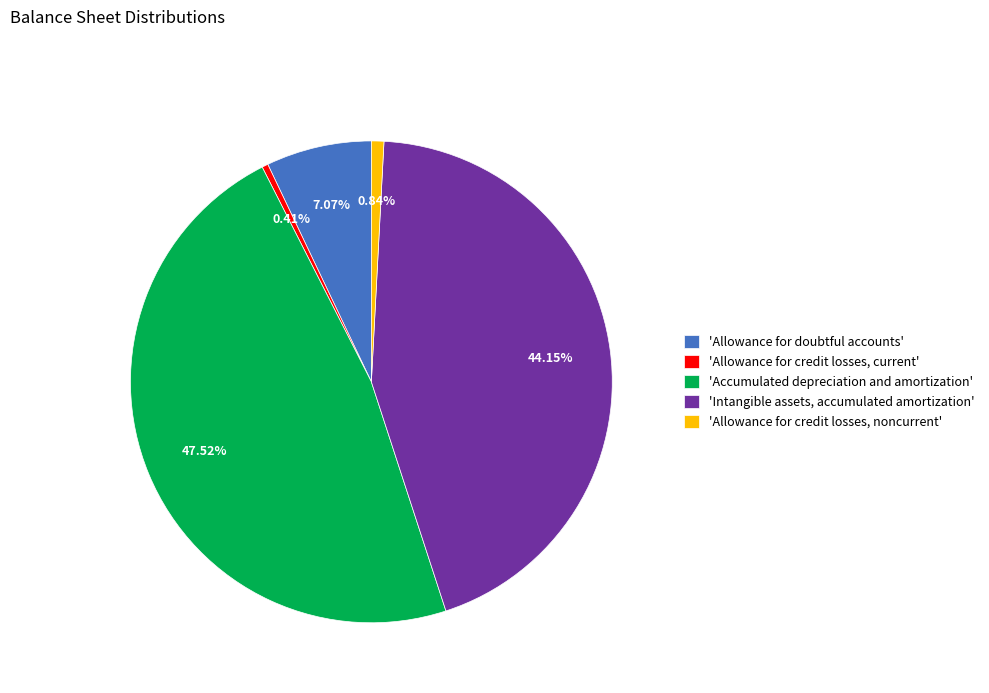

Which category has the biggest portion of the pie?

'Accumulated depreciation and amortization'